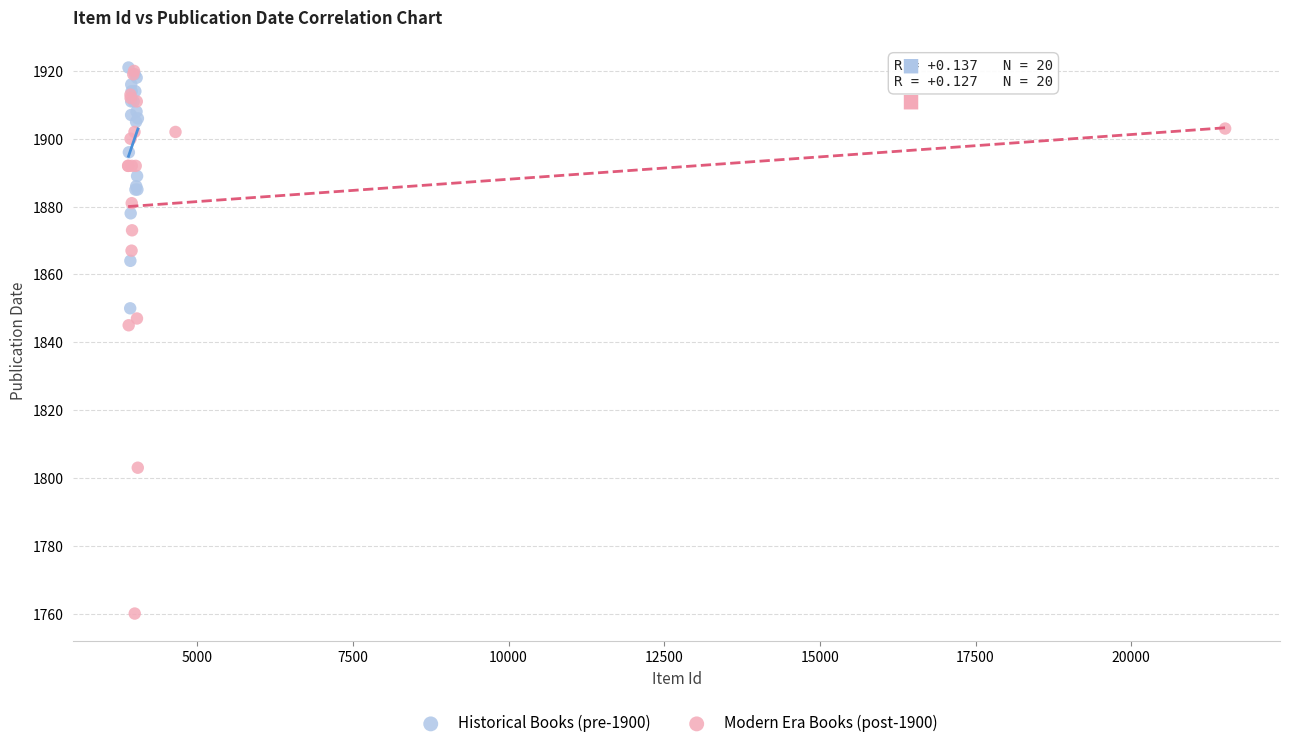

Which series has the largest Y range (max minus min)?

Modern Era Books (post-1900)